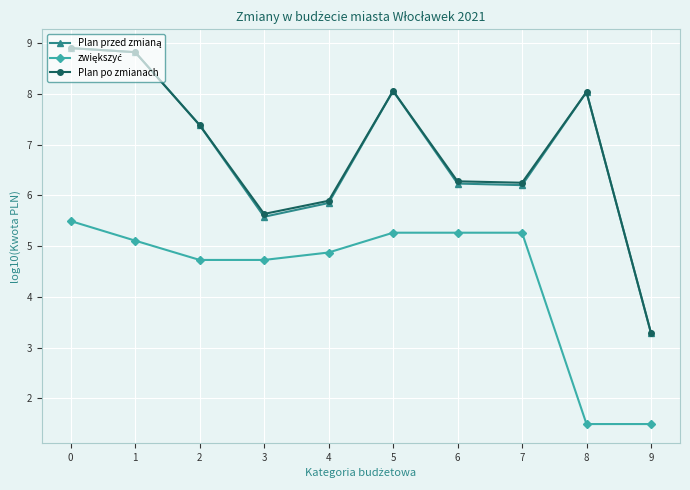

What is the greatest value displayed?

8.9